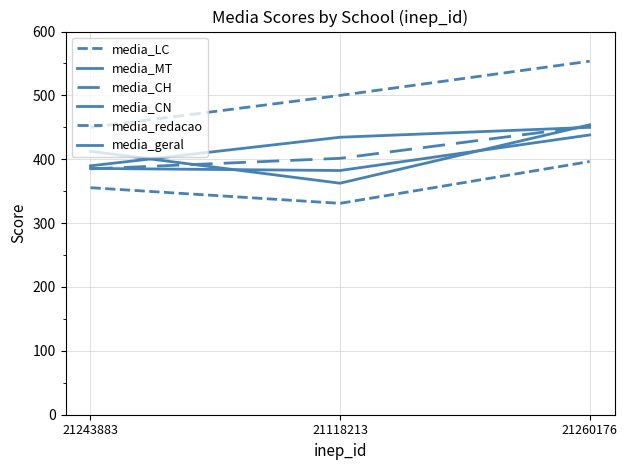

Is this an area chart (filled region under the line)?

No